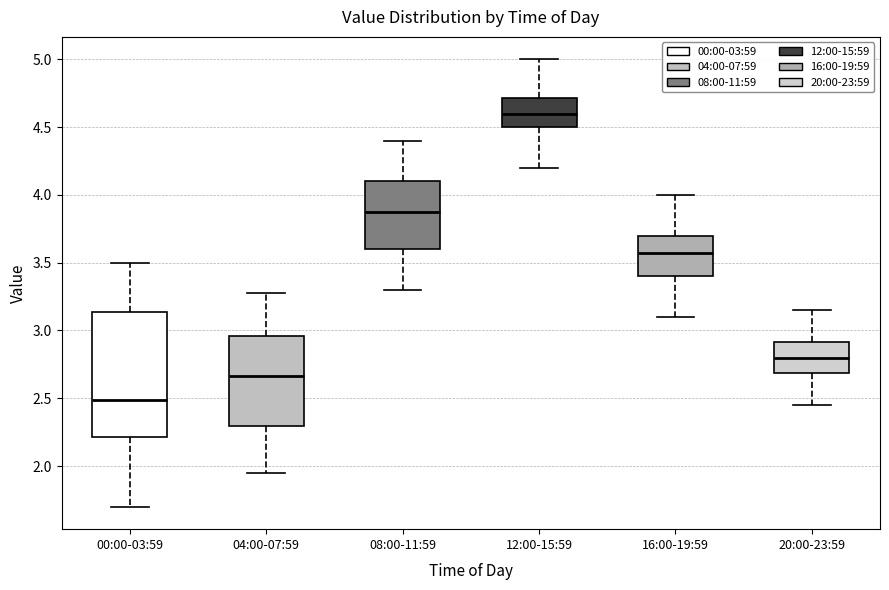

Reading left to right, transcribe this box plot: for each box, give where its median line is, the range the box spans, and where its two whiskers end, as read against the y-axis. The values are not printed on the chart, so give them approximately, as read against the axis.

00:00-03:59: median 2.50, box 2.20 to 3.15, whiskers 1.70 to 3.50
04:00-07:59: median 2.65, box 2.30 to 2.95, whiskers 1.95 to 3.30
08:00-11:59: median 3.90, box 3.60 to 4.10, whiskers 3.30 to 4.40
12:00-15:59: median 4.60, box 4.50 to 4.70, whiskers 4.20 to 5.00
16:00-19:59: median 3.60, box 3.40 to 3.70, whiskers 3.10 to 4.00
20:00-23:59: median 2.80, box 2.70 to 2.90, whiskers 2.45 to 3.15